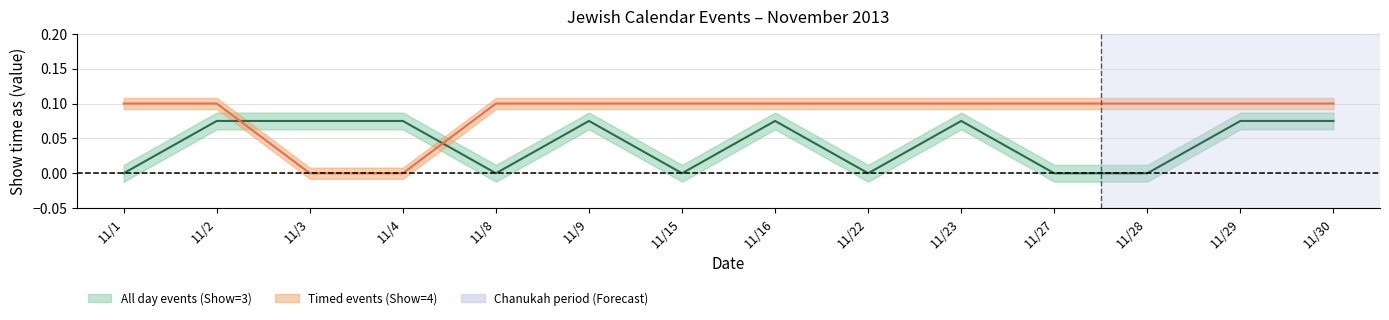

Reading left to right, extract all data points from this chart.

All day events (Show=3): 0.0	0.1	0.1	0.1	0.0	0.1	0.0	0.1	0.0	0.1	0.0	0.0	0.1	0.1
Timed events (Show=4): 0.1	0.1	0.0	0.0	0.1	0.1	0.1	0.1	0.1	0.1	0.1	0.1	0.1	0.1